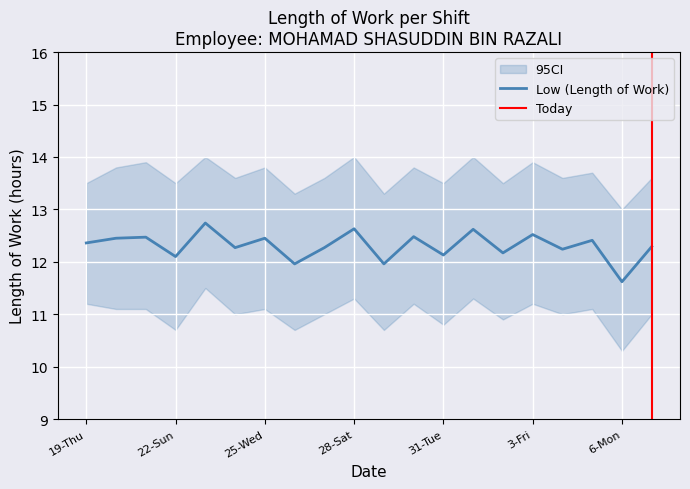

How many distinct data groups are displayed?

1